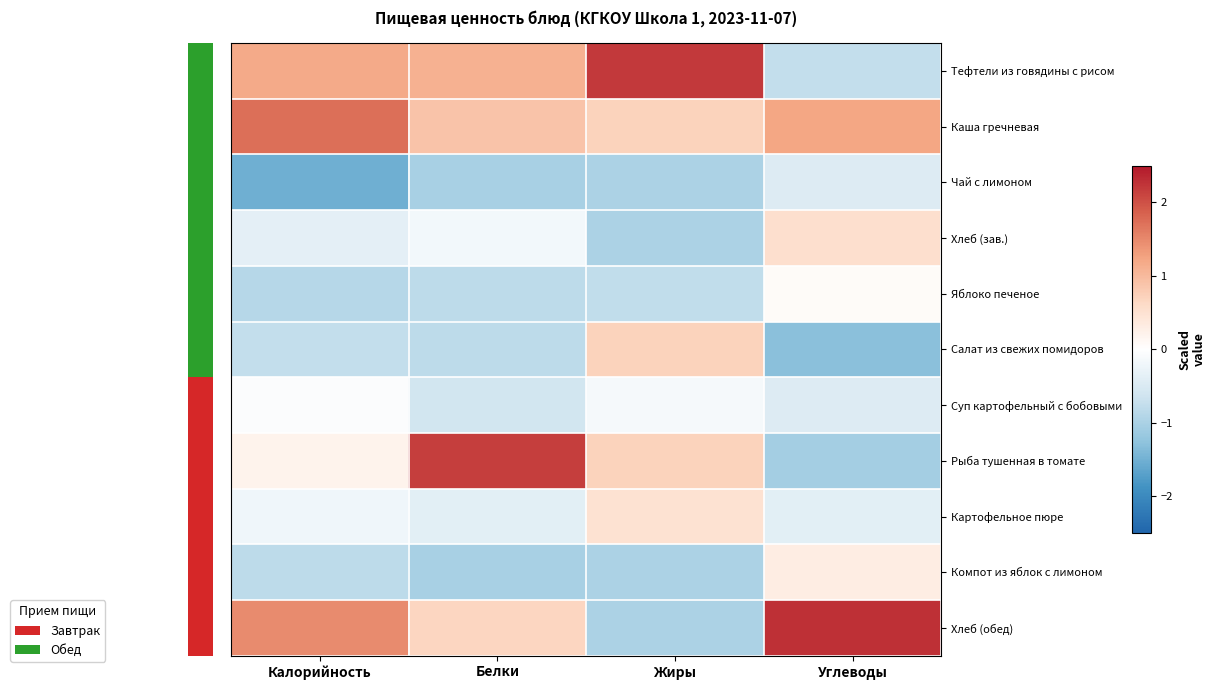

Which has a higher value, Жиры or Белки?

Жиры